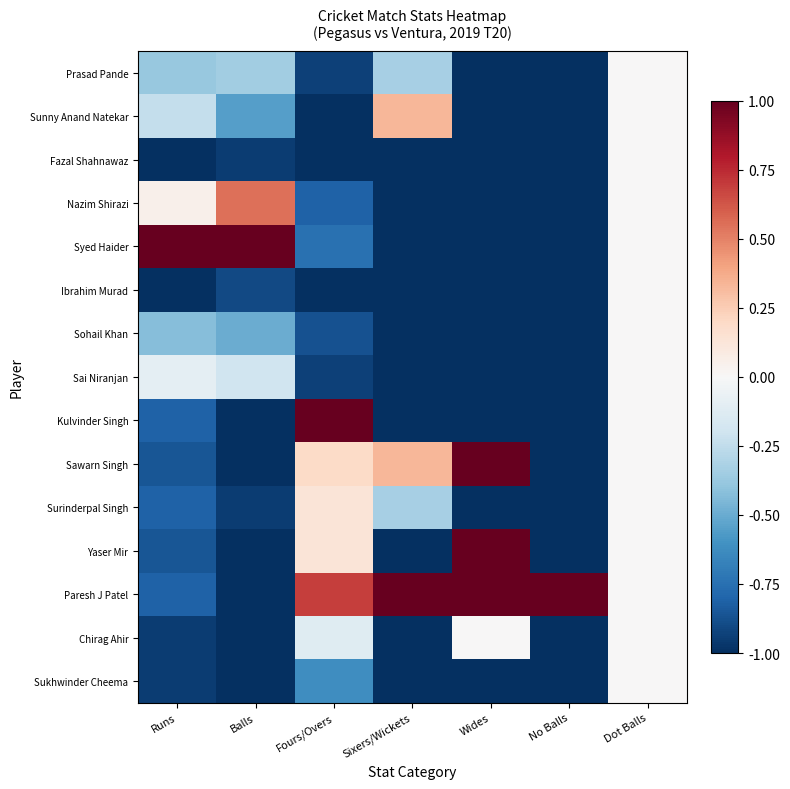

What is the difference between the highest and lowest values at Wides?

2.0